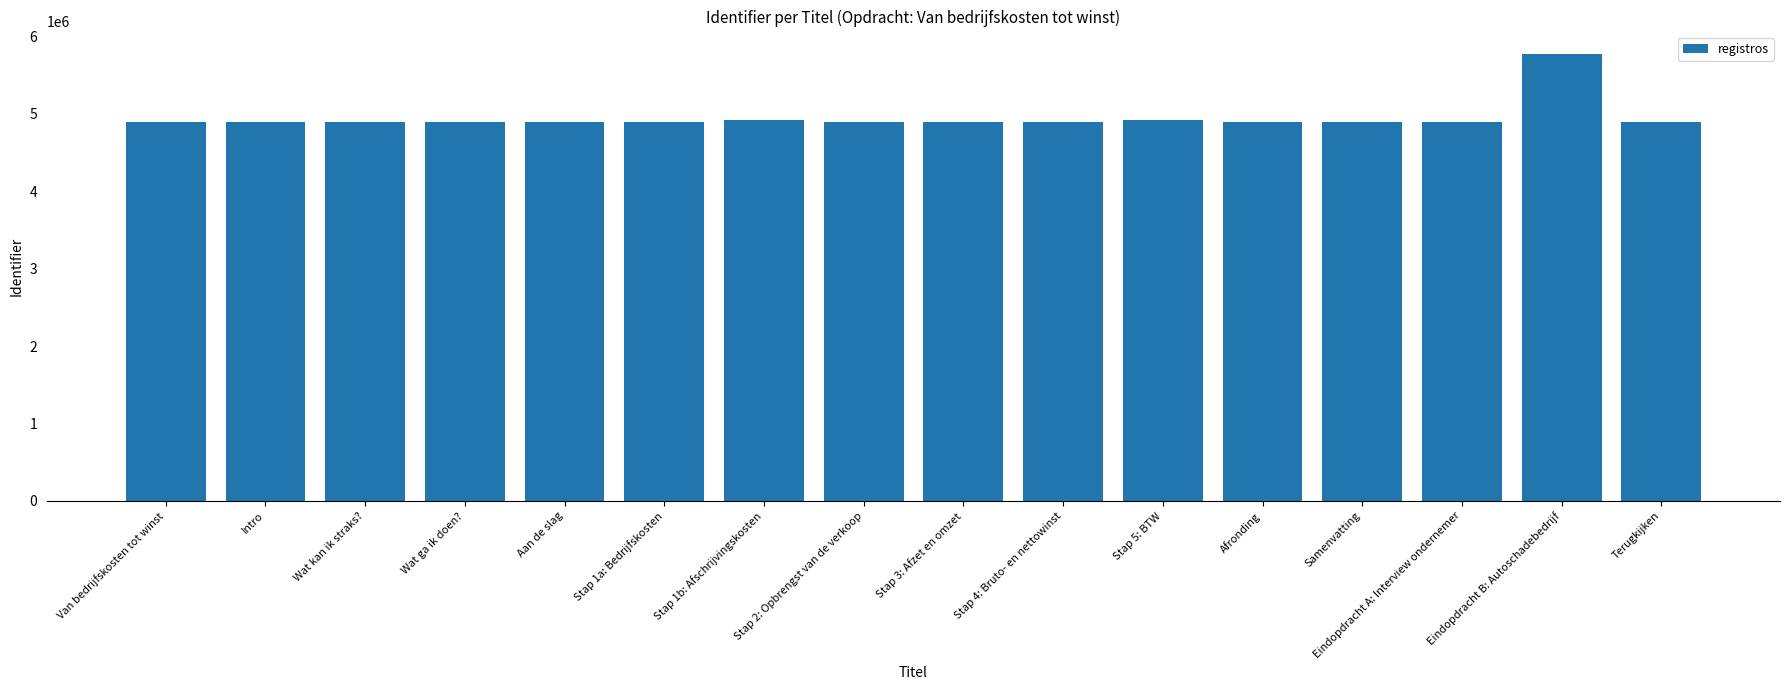

Are the bars horizontal?

No